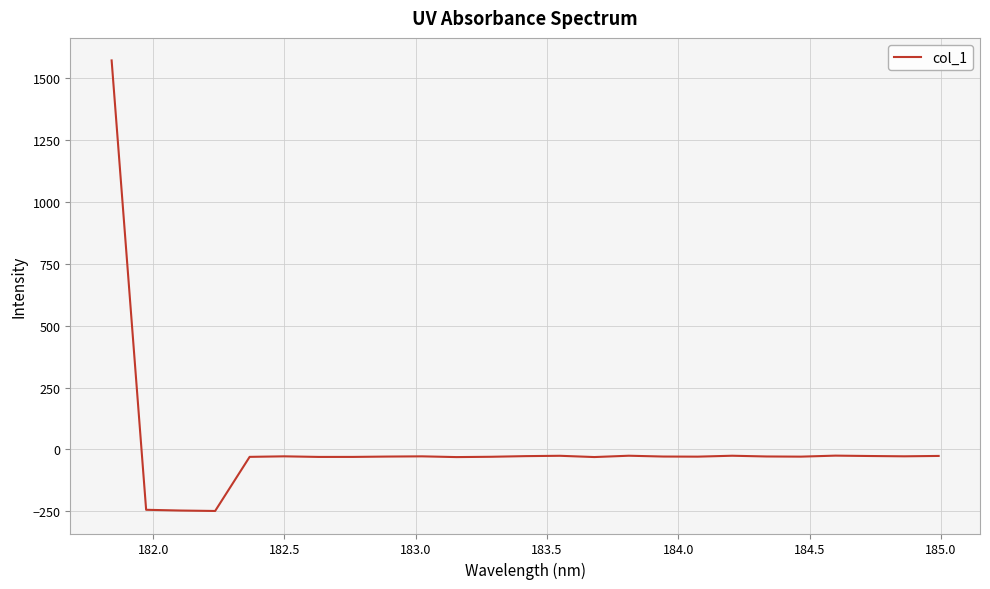

What is the maximum value shown in the chart?

1573.0